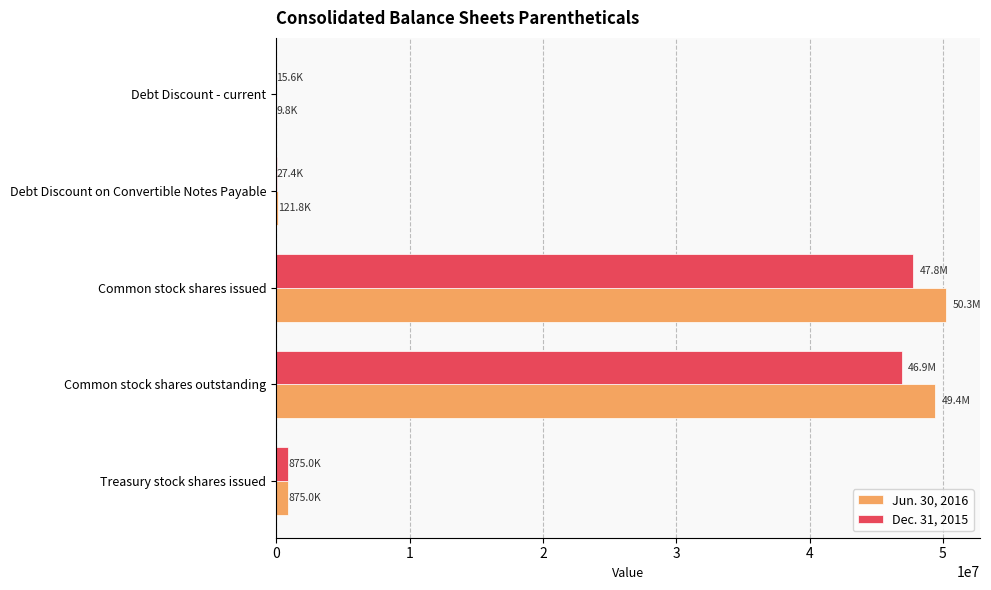

How many distinct data groups are displayed?

2